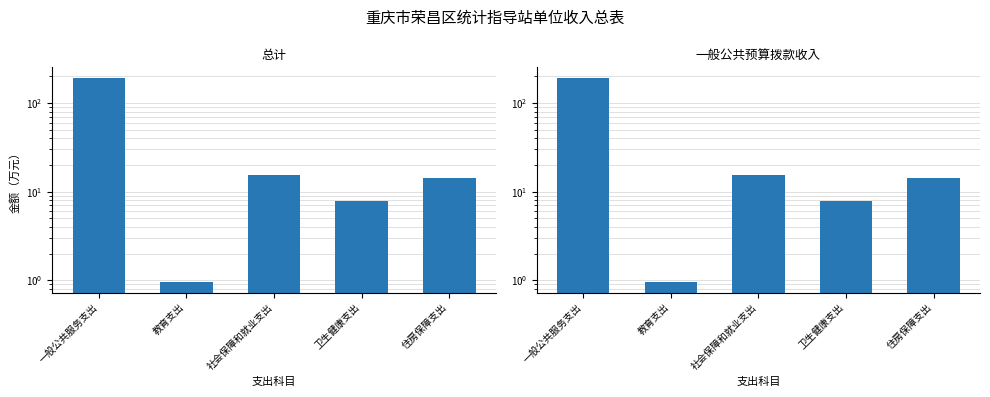

How many values in the 总计 series are below 14?

2